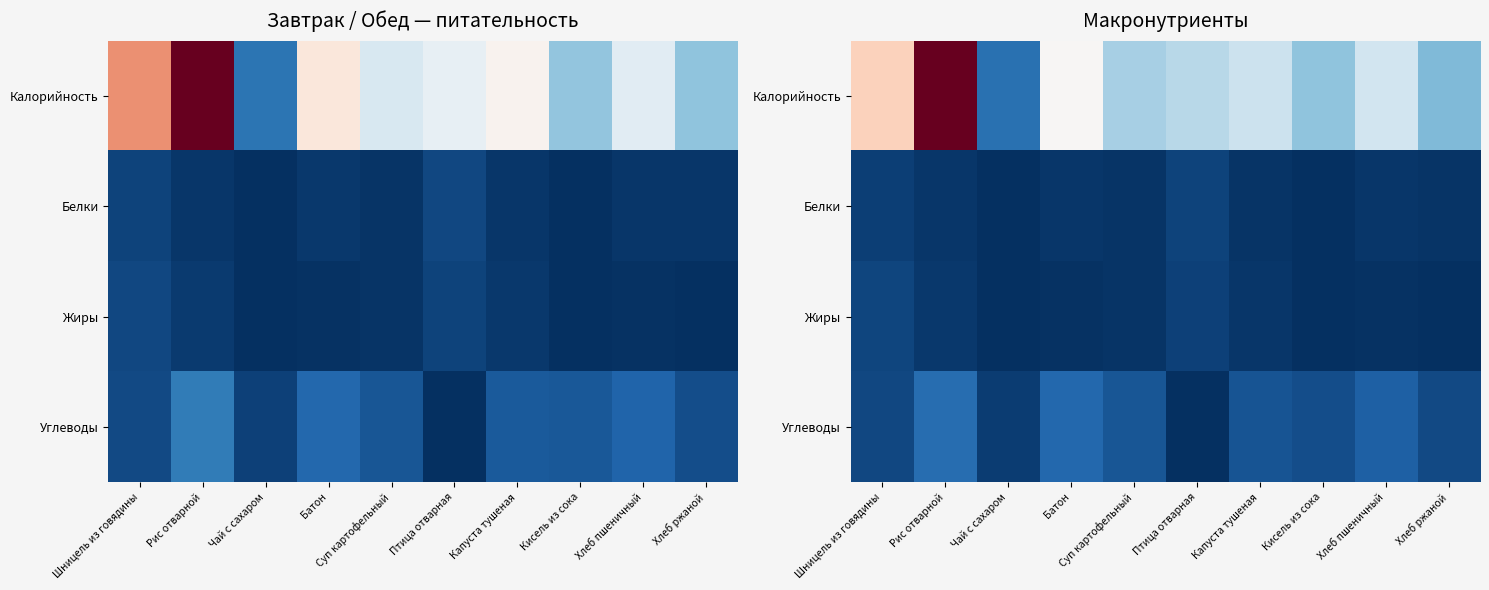

At how many categories does at least one series exceed 219?

1